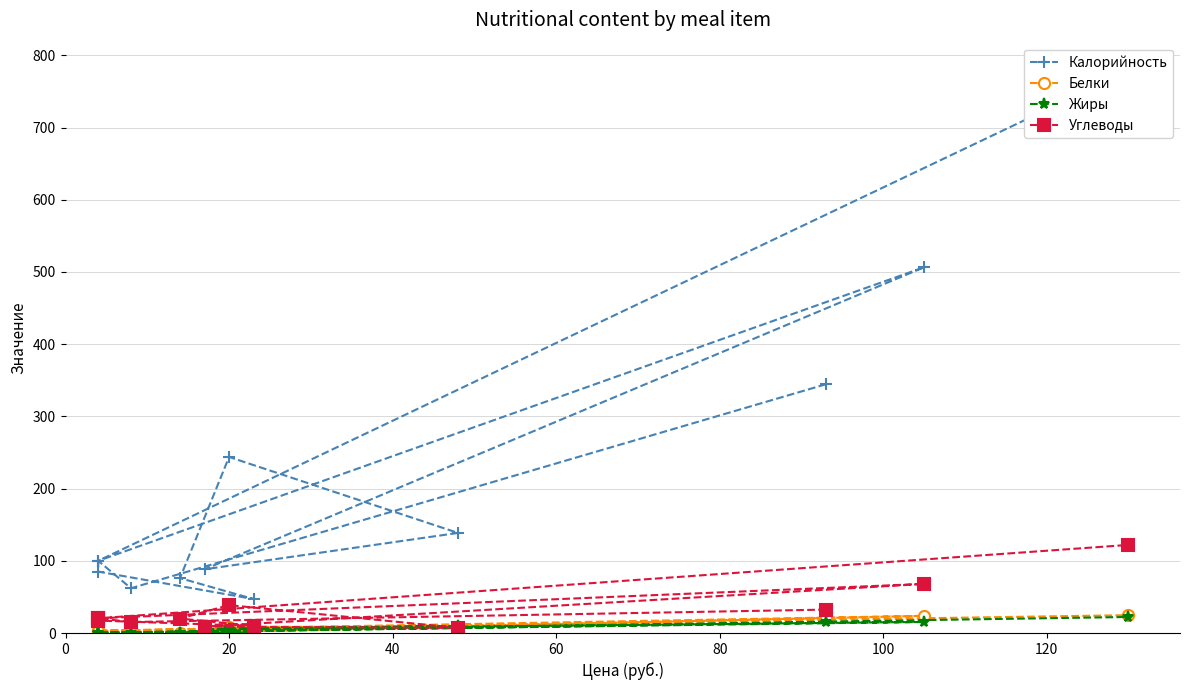

How many values in the Белки series exceed 3?

7